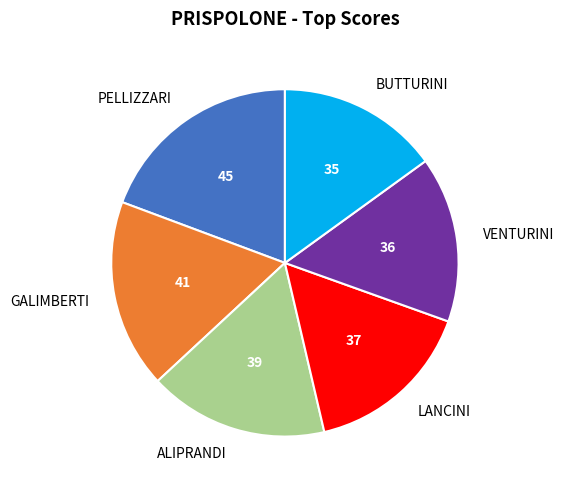

Which category has the biggest portion of the pie?

PELLIZZARI